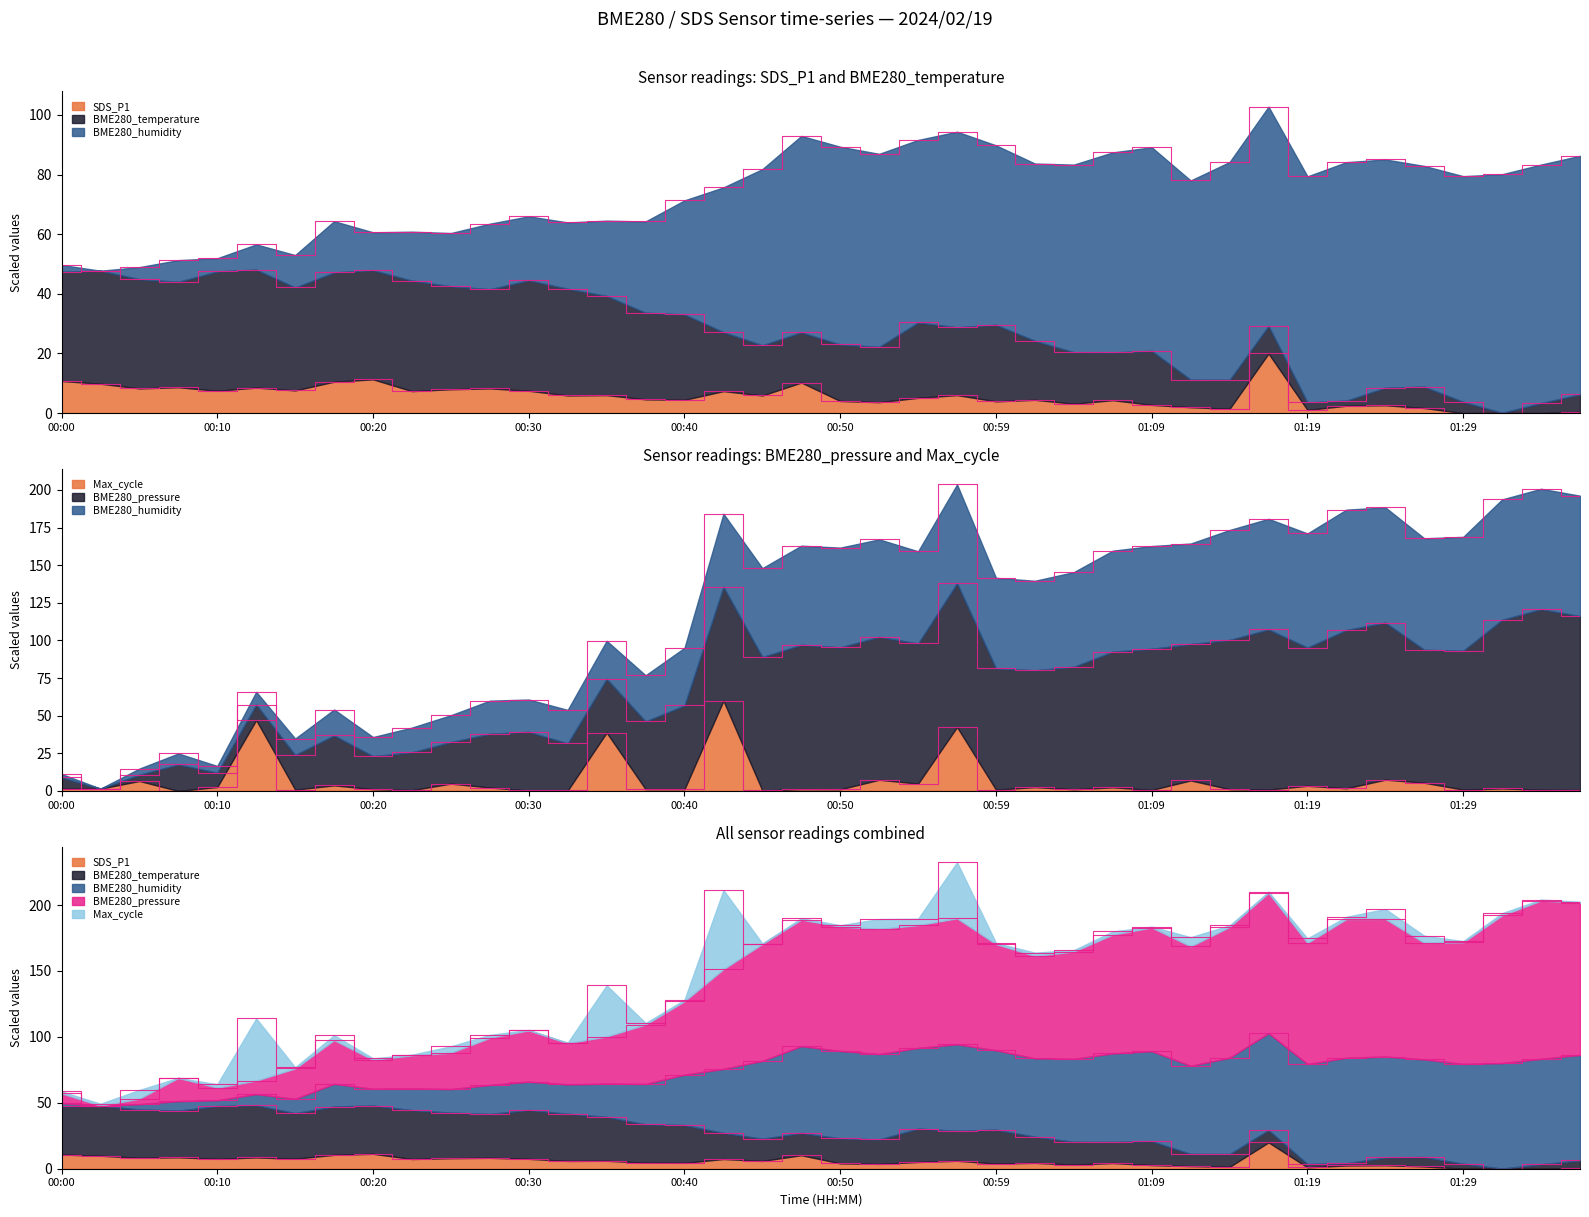

What is the total value across all series at 00:05?

68.0